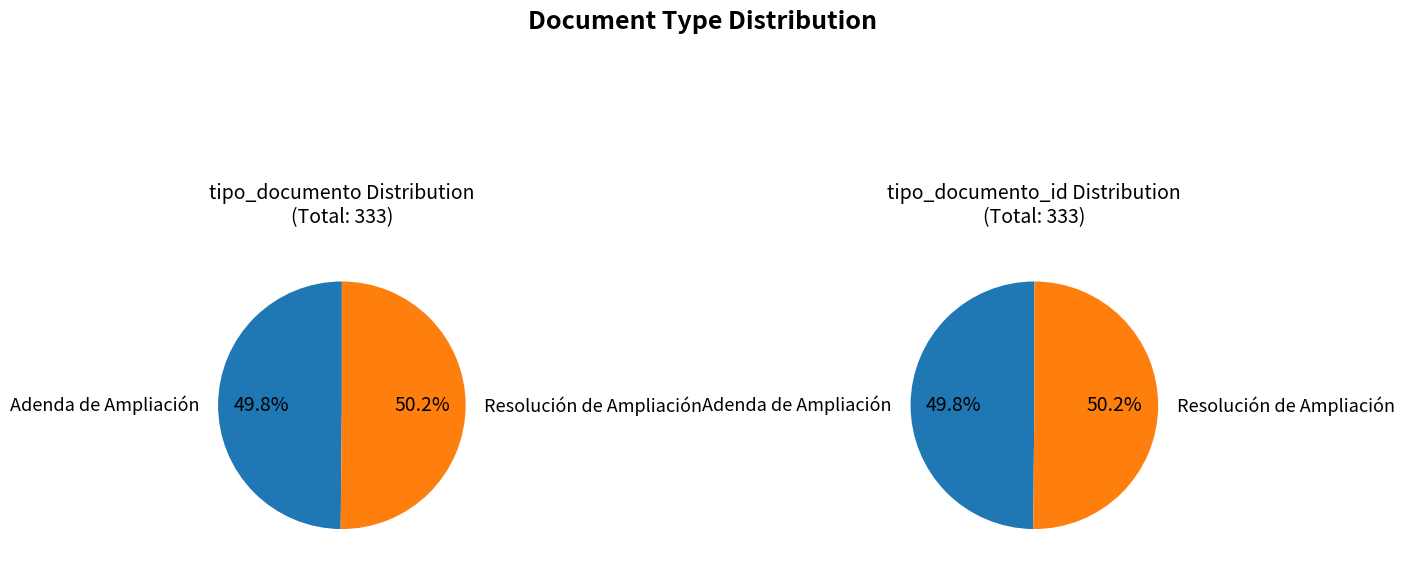

Which slice is the smallest?

Adenda de Ampliación